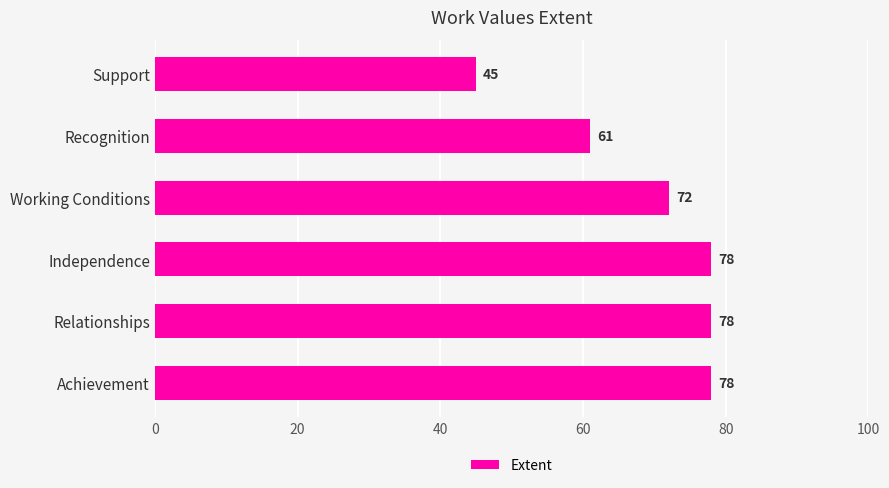

What is the ratio of the value at Independence to the value at Working Conditions?

1.1